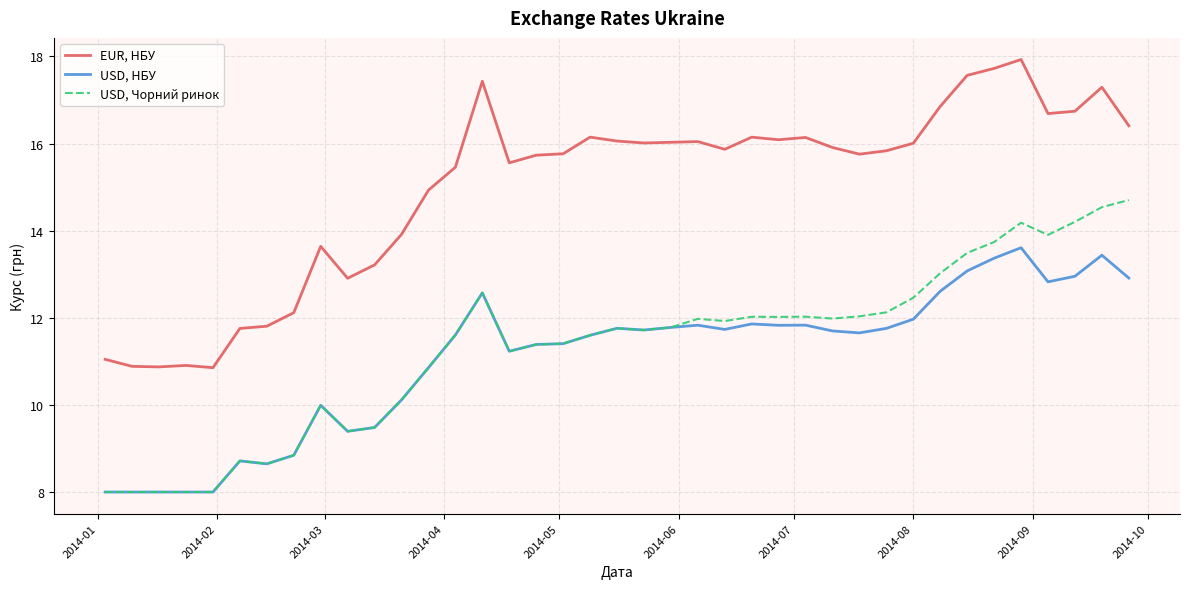

Which series has the largest total across all categories?

EUR, НБУ